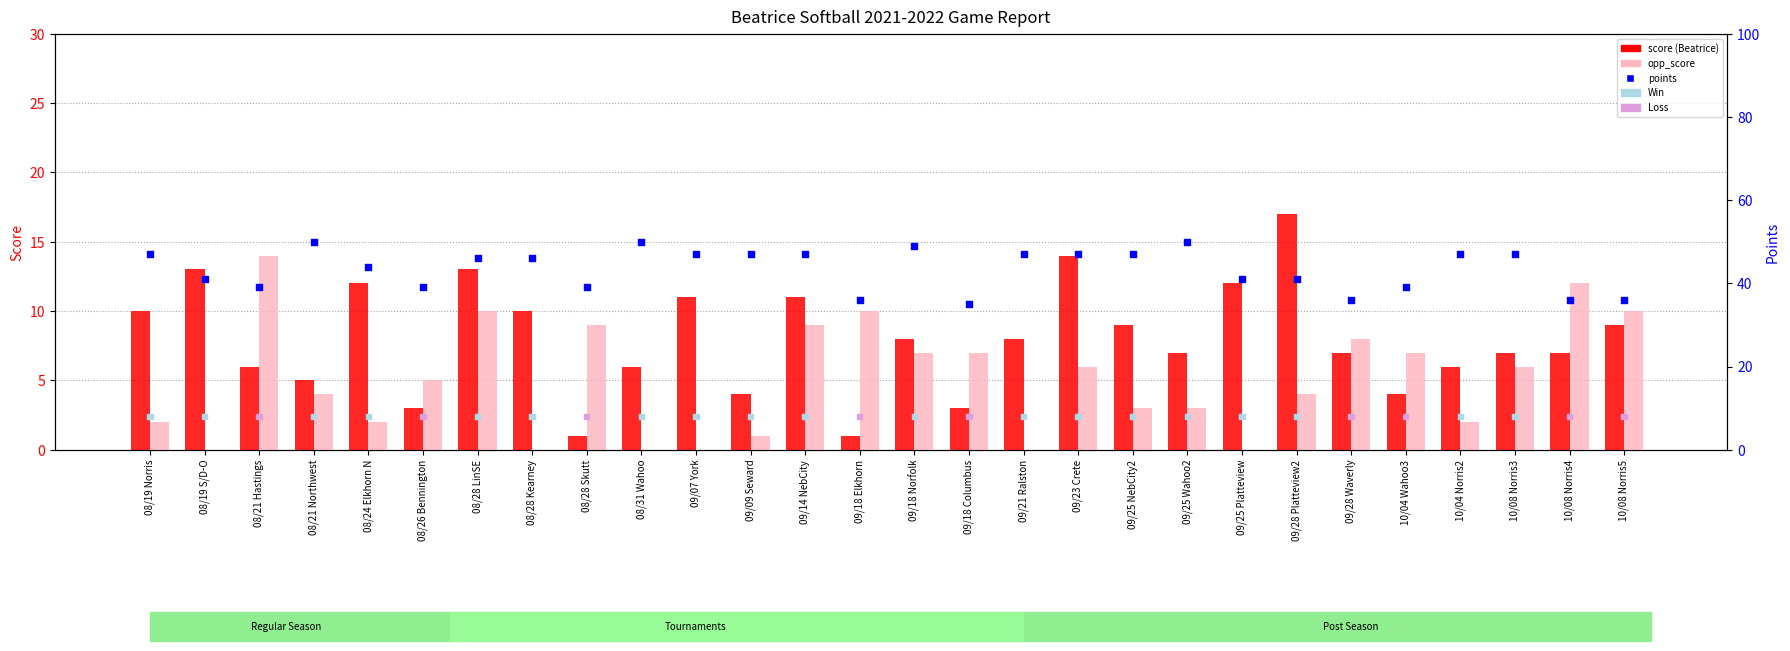

At how many categories does at least one series exceed 0?

28